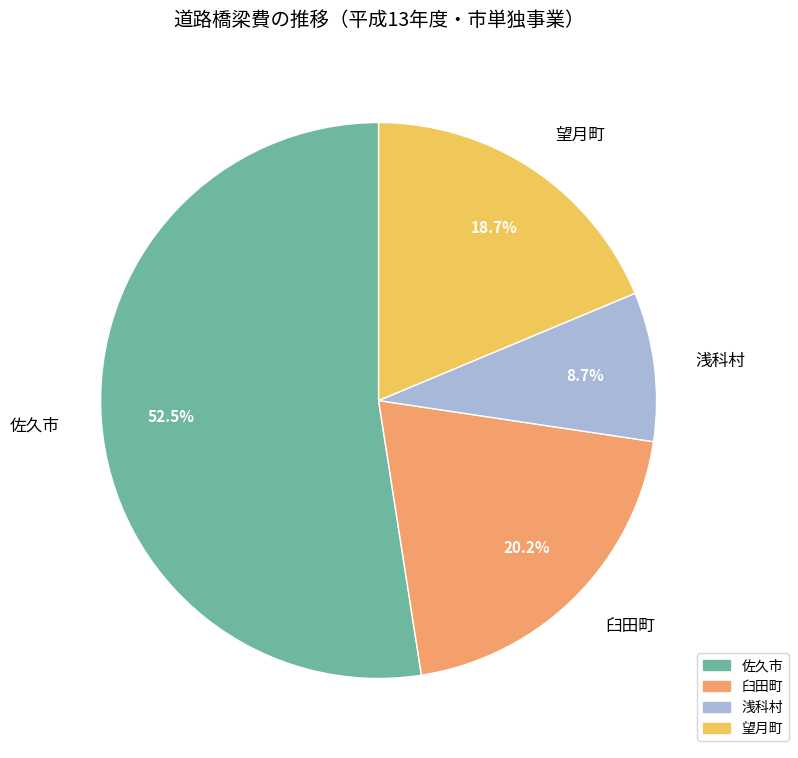

Does any single category account for the majority?

Yes